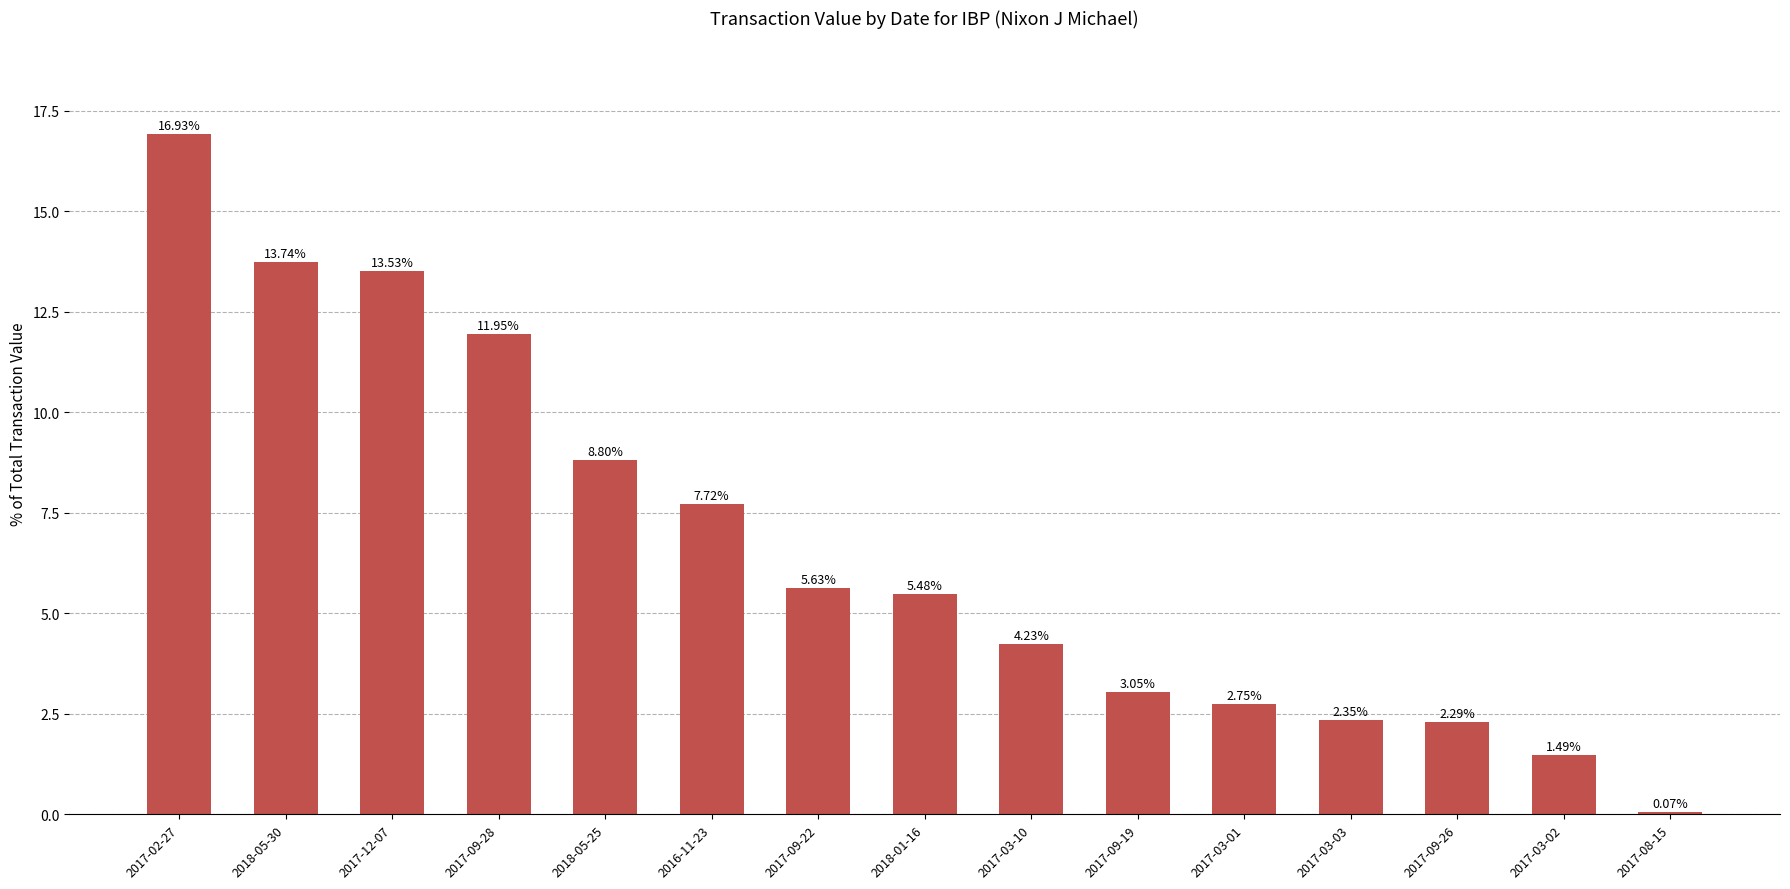

What is the sum of all values?

100.0